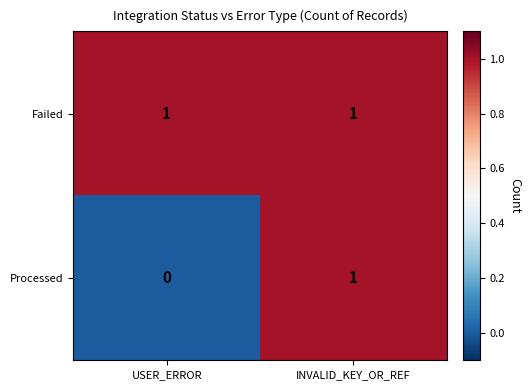

At which category is the sum across all series the highest?

INVALID_KEY_OR_REF